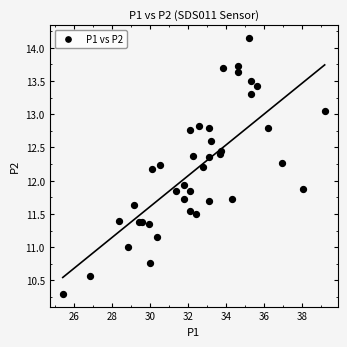

What Y value in the scatter plot is closest to 12?

11.9